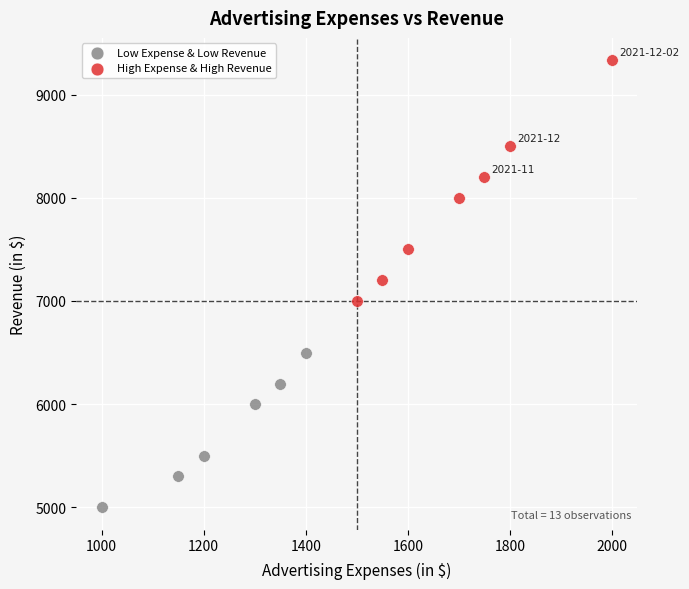

Which series contains the highest Y value?

High Expense & High Revenue